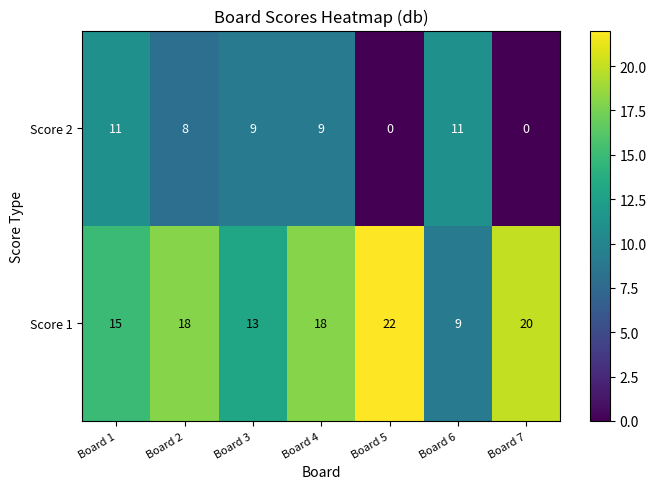

Which series has the largest range (max minus min)?

Score 1